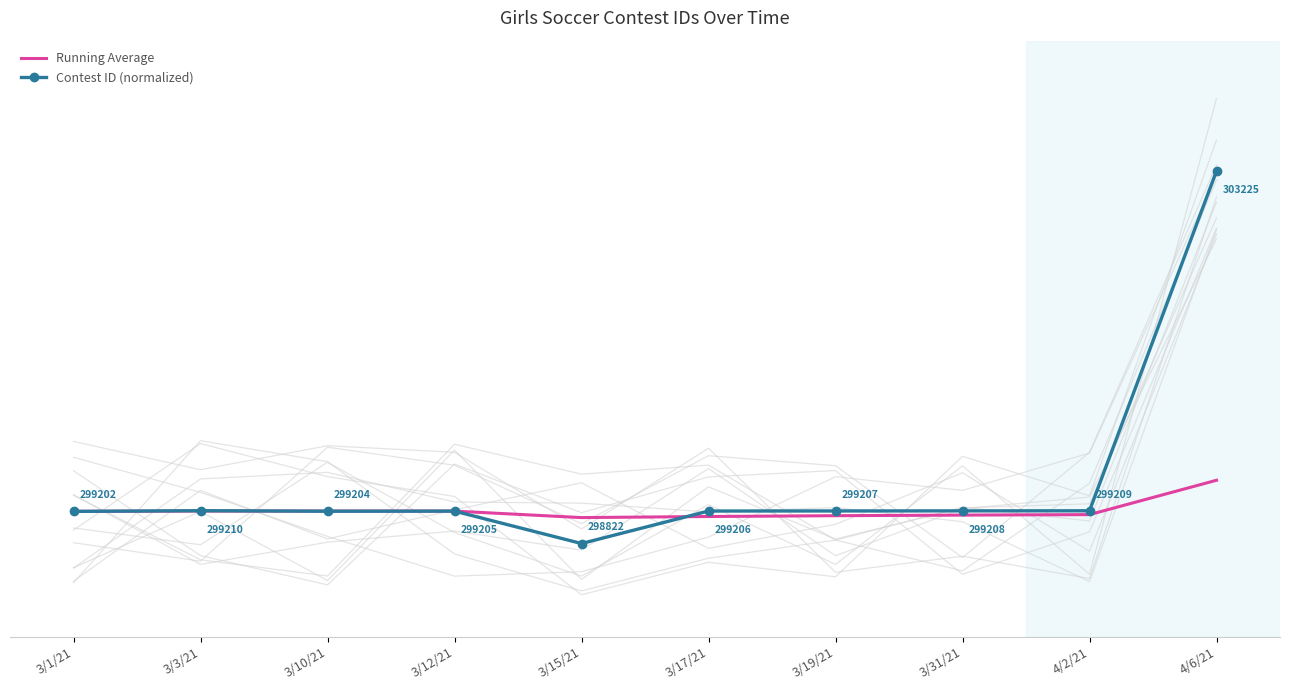

At which label is Running Average closest to 7?

3/3/21